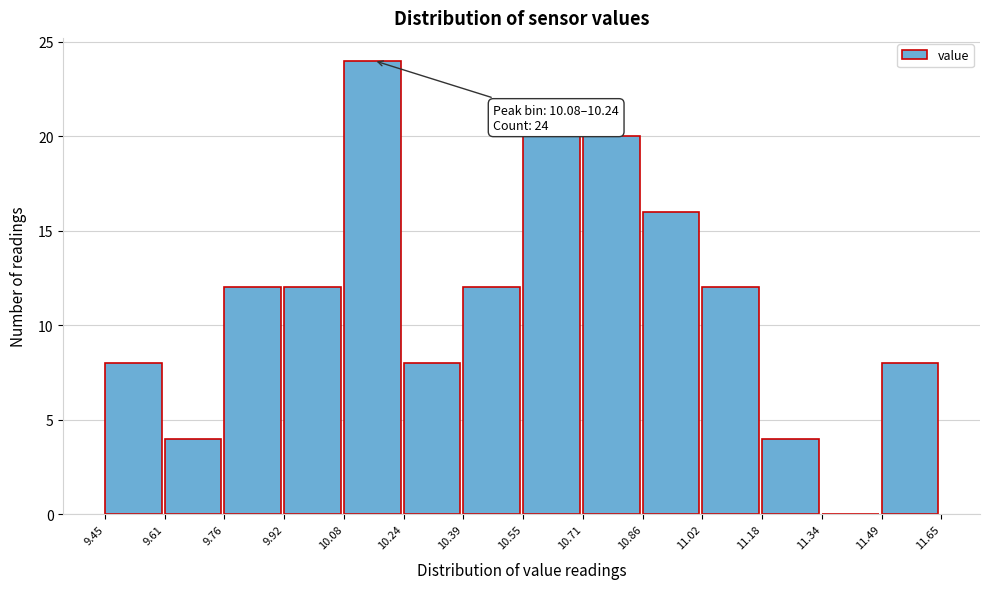

Which range on the x-axis has the tallest bar?

10.08 to 10.24